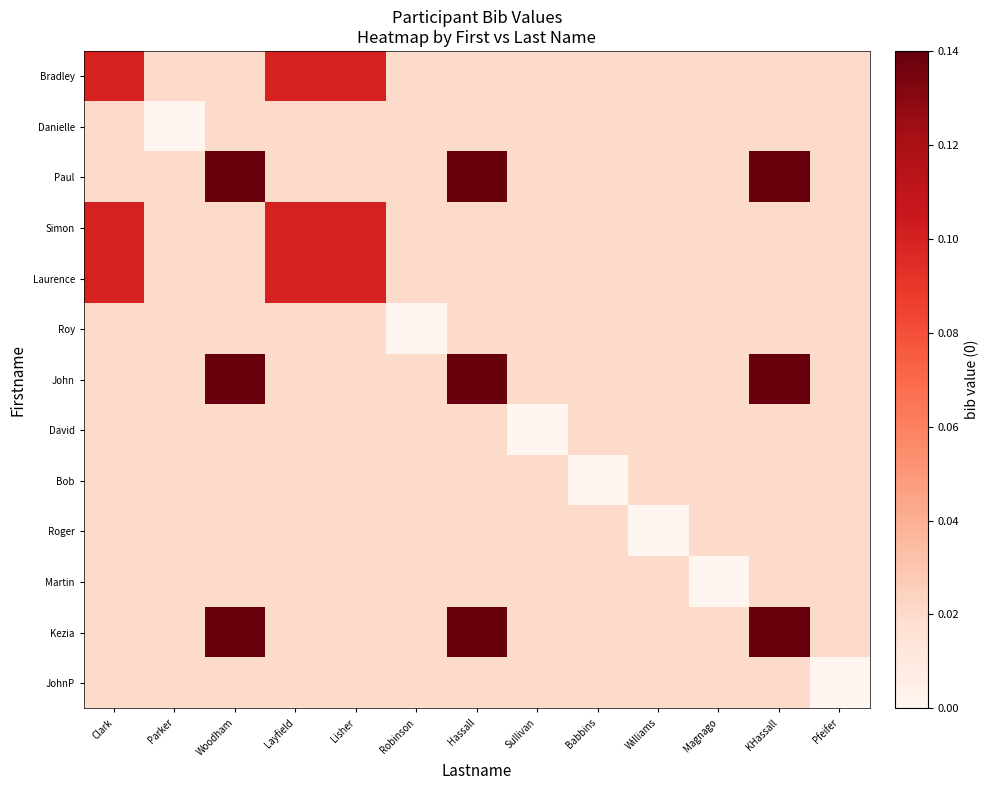

Reading left to right, extract all data points from this chart.

Bradley: Clark=0.1	Parker=0.0	Woodham=0.0	Layfield=0.1	Lisher=0.1	Robinson=0.0	Hassall=0.0	Sullivan=0.0	Babbins=0.0	Williams=0.0	Magnago=0.0	KHassall=0.0	Pfeifer=0.0
Danielle: Clark=0.0	Parker=0.0	Woodham=0.0	Layfield=0.0	Lisher=0.0	Robinson=0.0	Hassall=0.0	Sullivan=0.0	Babbins=0.0	Williams=0.0	Magnago=0.0	KHassall=0.0	Pfeifer=0.0
Paul: Clark=0.0	Parker=0.0	Woodham=0.1	Layfield=0.0	Lisher=0.0	Robinson=0.0	Hassall=0.1	Sullivan=0.0	Babbins=0.0	Williams=0.0	Magnago=0.0	KHassall=0.1	Pfeifer=0.0
Simon: Clark=0.1	Parker=0.0	Woodham=0.0	Layfield=0.1	Lisher=0.1	Robinson=0.0	Hassall=0.0	Sullivan=0.0	Babbins=0.0	Williams=0.0	Magnago=0.0	KHassall=0.0	Pfeifer=0.0
Laurence: Clark=0.1	Parker=0.0	Woodham=0.0	Layfield=0.1	Lisher=0.1	Robinson=0.0	Hassall=0.0	Sullivan=0.0	Babbins=0.0	Williams=0.0	Magnago=0.0	KHassall=0.0	Pfeifer=0.0
Roy: Clark=0.0	Parker=0.0	Woodham=0.0	Layfield=0.0	Lisher=0.0	Robinson=0.0	Hassall=0.0	Sullivan=0.0	Babbins=0.0	Williams=0.0	Magnago=0.0	KHassall=0.0	Pfeifer=0.0
John: Clark=0.0	Parker=0.0	Woodham=0.1	Layfield=0.0	Lisher=0.0	Robinson=0.0	Hassall=0.1	Sullivan=0.0	Babbins=0.0	Williams=0.0	Magnago=0.0	KHassall=0.1	Pfeifer=0.0
David: Clark=0.0	Parker=0.0	Woodham=0.0	Layfield=0.0	Lisher=0.0	Robinson=0.0	Hassall=0.0	Sullivan=0.0	Babbins=0.0	Williams=0.0	Magnago=0.0	KHassall=0.0	Pfeifer=0.0
Bob: Clark=0.0	Parker=0.0	Woodham=0.0	Layfield=0.0	Lisher=0.0	Robinson=0.0	Hassall=0.0	Sullivan=0.0	Babbins=0.0	Williams=0.0	Magnago=0.0	KHassall=0.0	Pfeifer=0.0
Roger: Clark=0.0	Parker=0.0	Woodham=0.0	Layfield=0.0	Lisher=0.0	Robinson=0.0	Hassall=0.0	Sullivan=0.0	Babbins=0.0	Williams=0.0	Magnago=0.0	KHassall=0.0	Pfeifer=0.0
Martin: Clark=0.0	Parker=0.0	Woodham=0.0	Layfield=0.0	Lisher=0.0	Robinson=0.0	Hassall=0.0	Sullivan=0.0	Babbins=0.0	Williams=0.0	Magnago=0.0	KHassall=0.0	Pfeifer=0.0
Kezia: Clark=0.0	Parker=0.0	Woodham=0.1	Layfield=0.0	Lisher=0.0	Robinson=0.0	Hassall=0.1	Sullivan=0.0	Babbins=0.0	Williams=0.0	Magnago=0.0	KHassall=0.1	Pfeifer=0.0
JohnP: Clark=0.0	Parker=0.0	Woodham=0.0	Layfield=0.0	Lisher=0.0	Robinson=0.0	Hassall=0.0	Sullivan=0.0	Babbins=0.0	Williams=0.0	Magnago=0.0	KHassall=0.0	Pfeifer=0.0